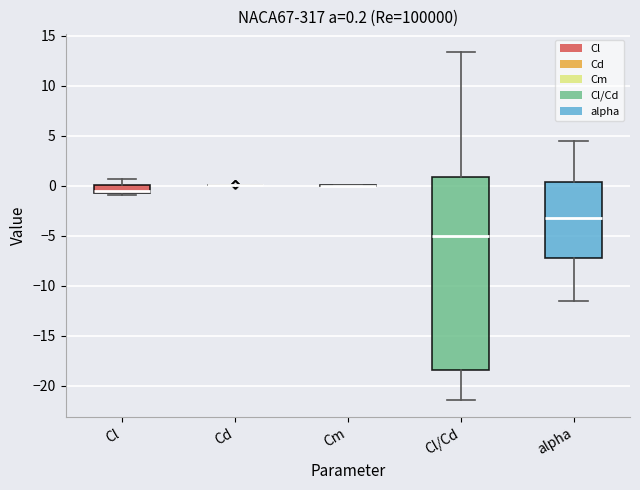

Comparing the boxes themselves (not the whiskers), which one is the tallest?

Cl/Cd